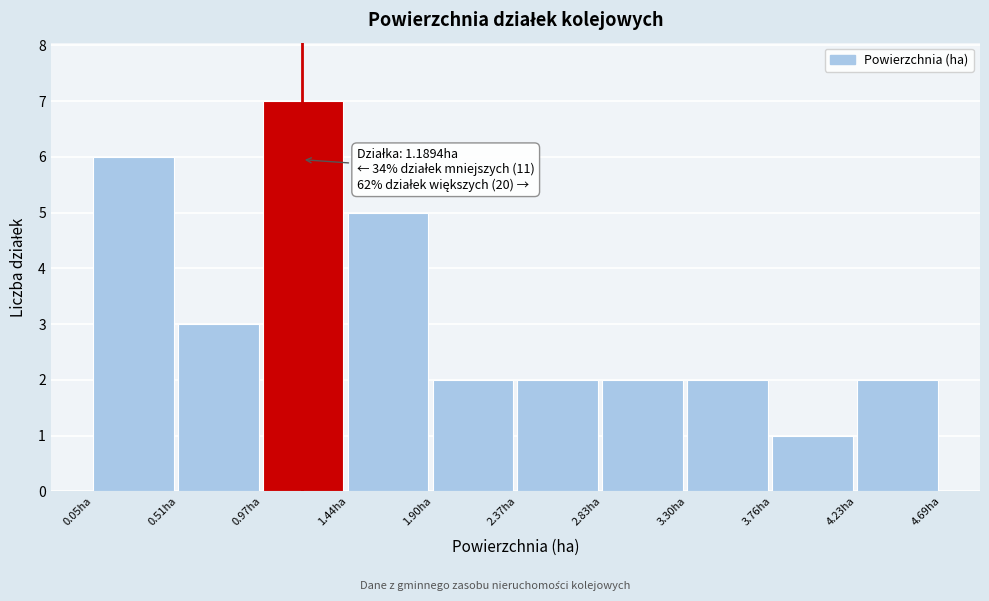

Over which range of the x-axis is the bar tallest?

0.95 to 1.45